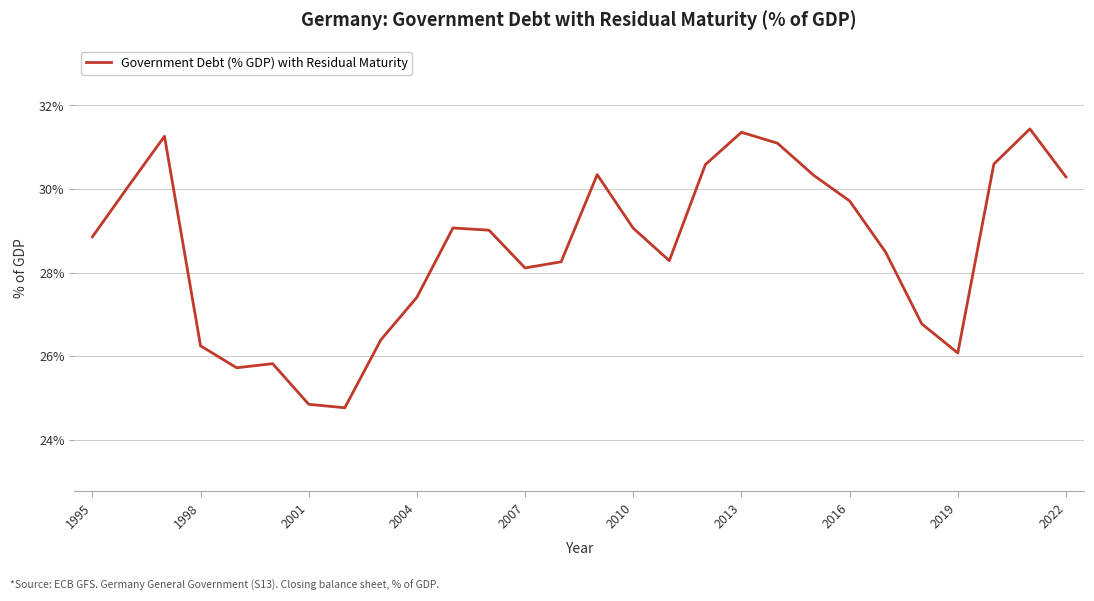

What is the difference between the maximum and minimum values?

6.7